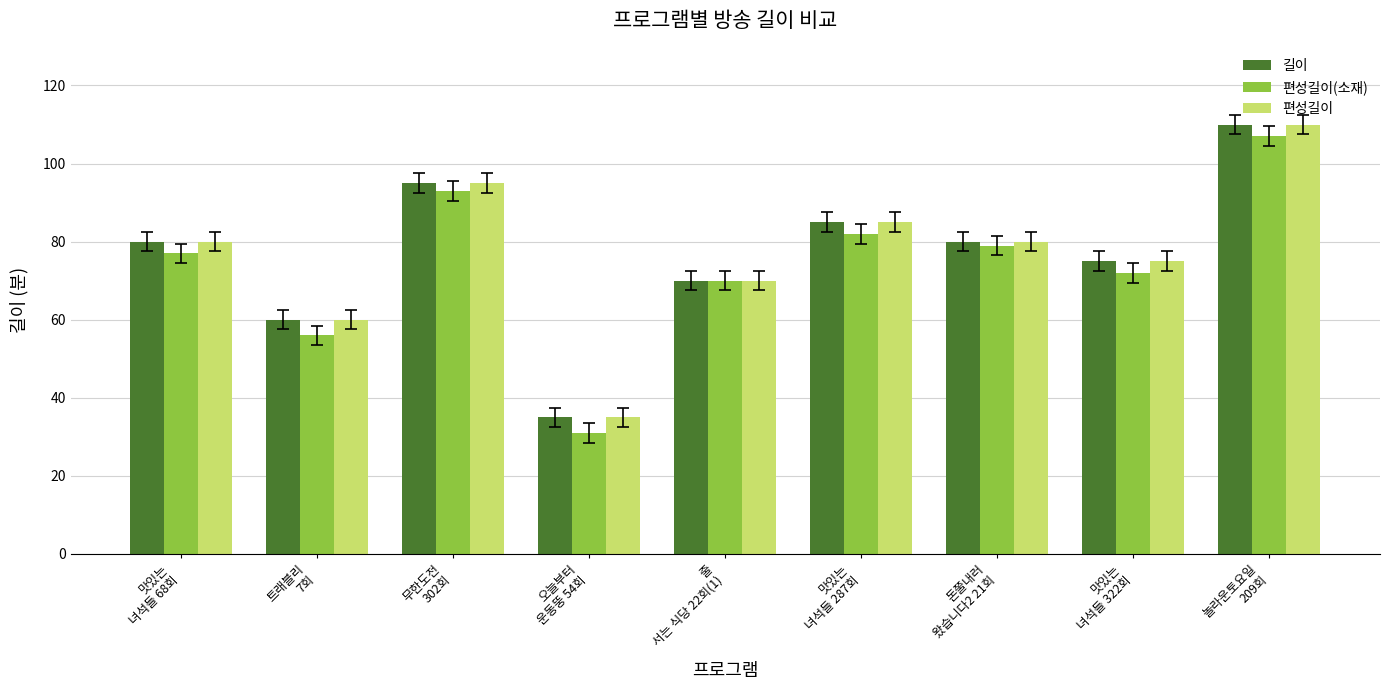

What are all the series names shown in the legend?

길이, 편성길이(소재), 편성길이